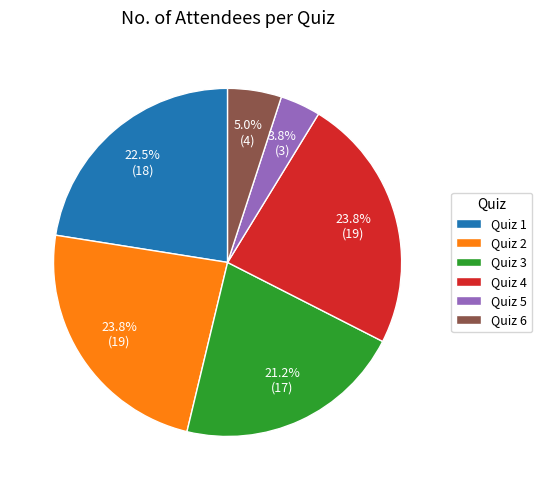

The Quiz 4 slice represents 33% of the pie. True or false?

False